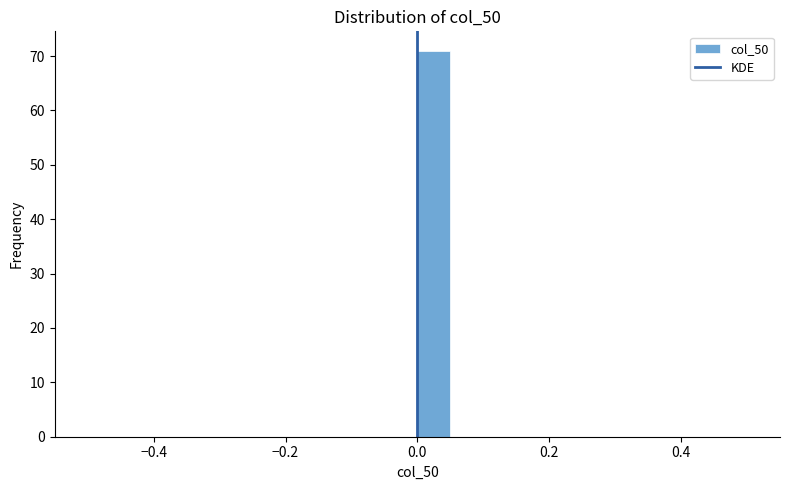

Around what value on the x-axis is the tallest bar? Give the approximate position of its centre, as read against the axis.

0.02